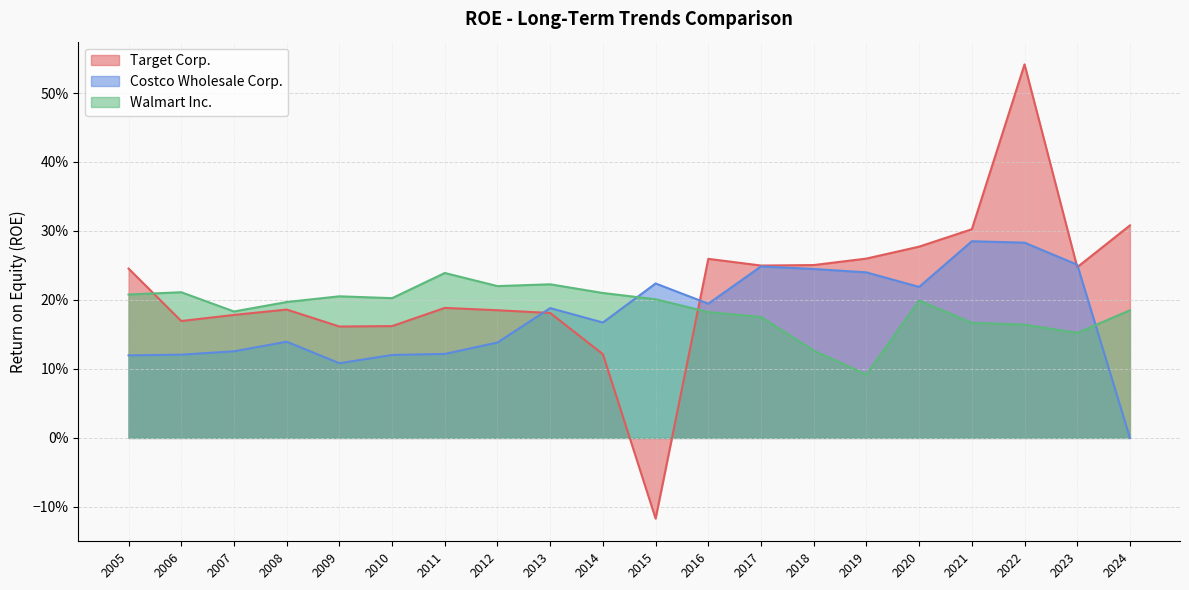

Does the chart display data point markers on the line(s)?

No